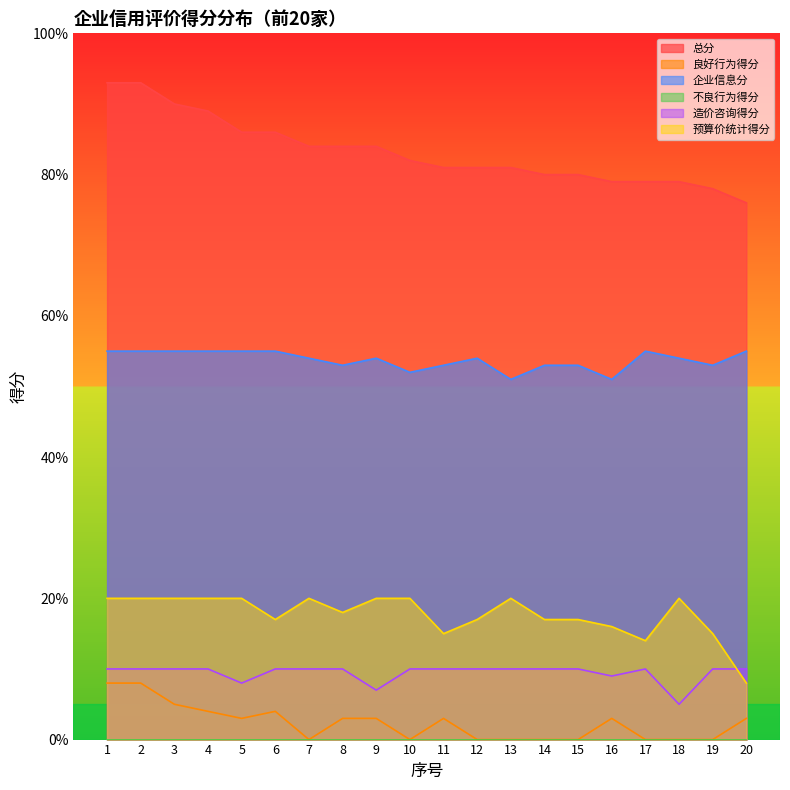

What is the approximate value of 总分 at 14, to the nearest 10?

80